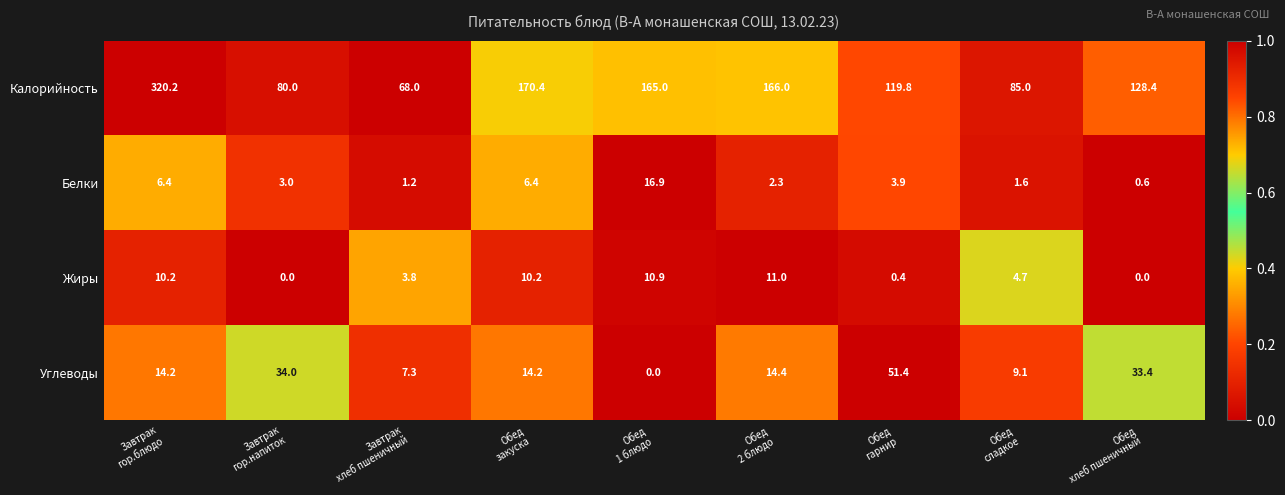

What is the difference between the second highest and second lowest values in the Калорийность series?

90.4